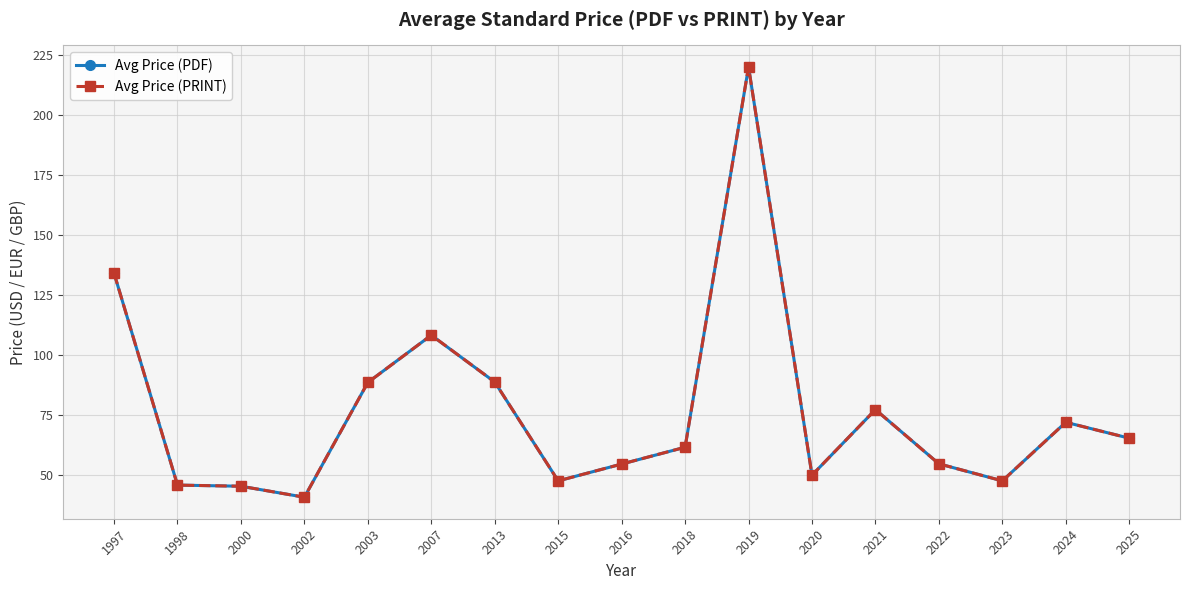

At which category is the sum across all series the highest?

2019